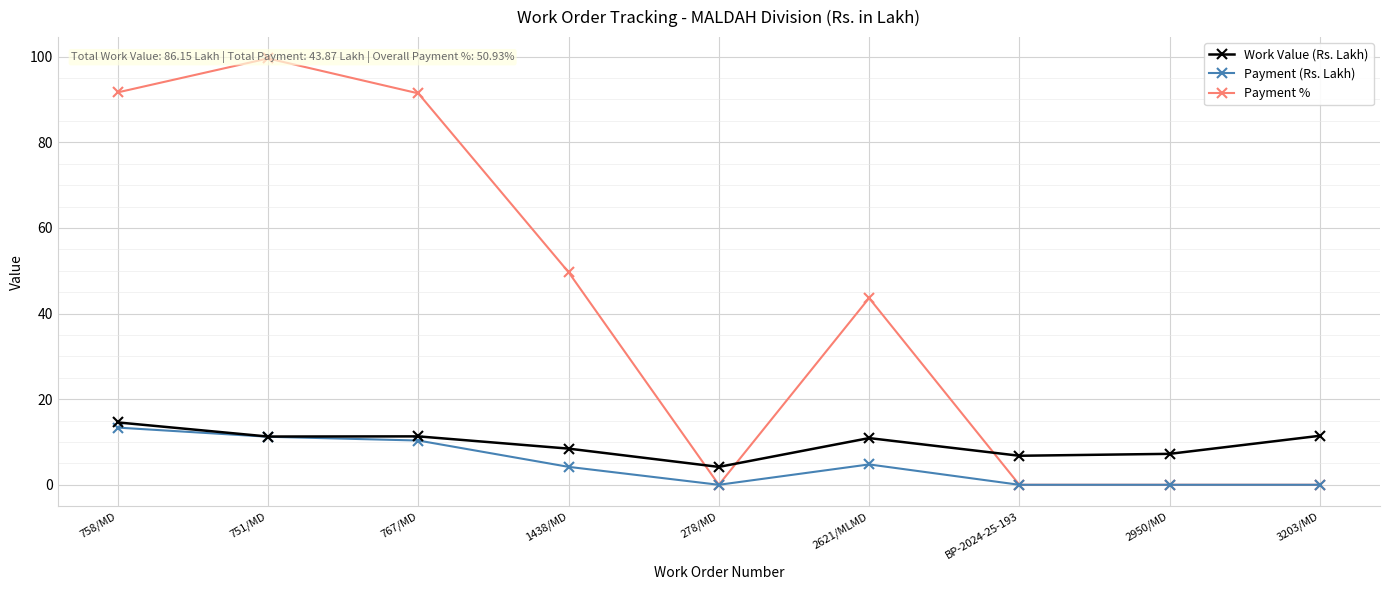

List the series in order of their peak value, lowest first.

Payment (Rs. Lakh), Work Value (Rs. Lakh), Payment %